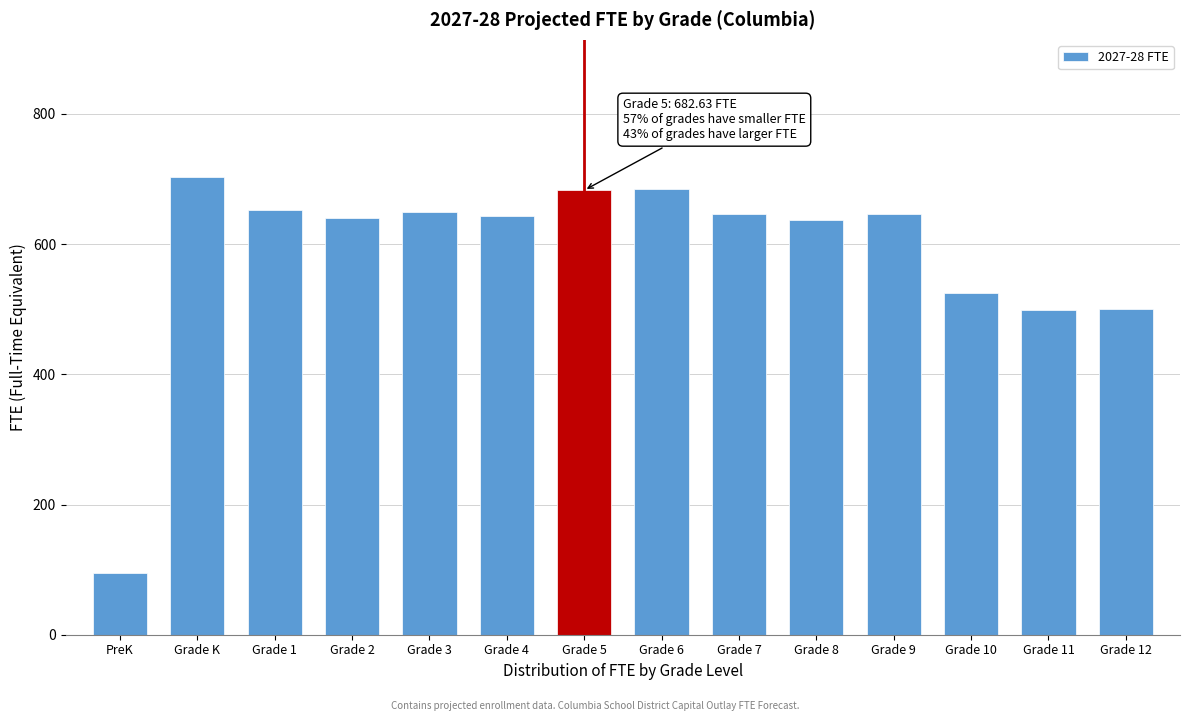

What is the label of the 11th bar from the right?

Grade 2